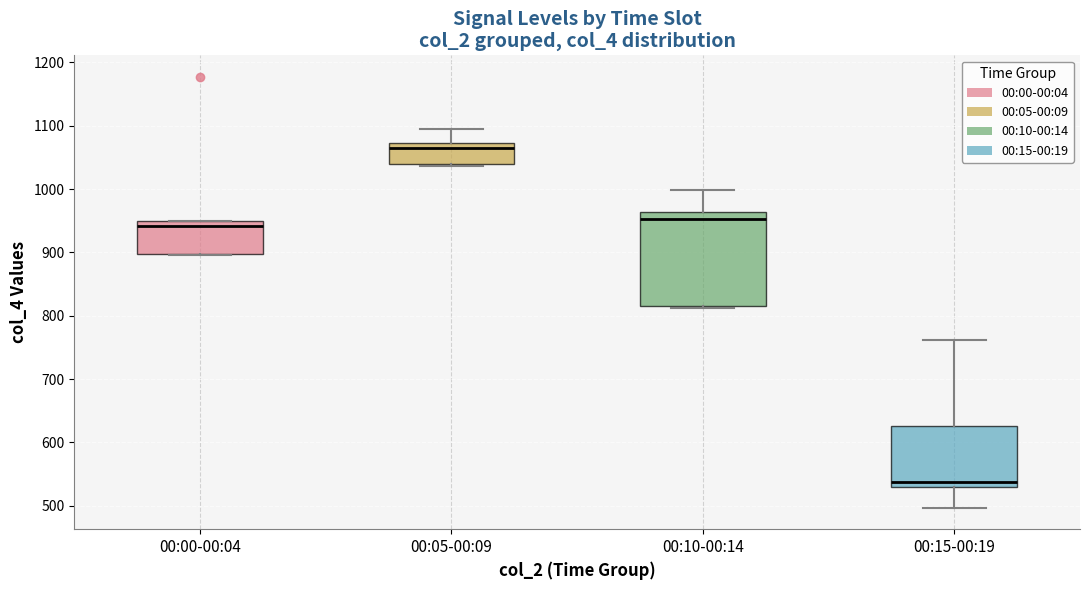

Reading left to right, transcribe this box plot: for each box, give where its median line is, the range the box spans, and where its two whiskers end, as read against the y-axis. The values are not printed on the chart, so give them approximately, as read against the axis.

00:00-00:04: median 940, box 900 to 950, whiskers 900 to 950
00:05-00:09: median 1060, box 1040 to 1070, whiskers 1040 to 1090
00:10-00:14: median 950, box 820 to 960, whiskers 810 to 1000
00:15-00:19: median 540, box 530 to 630, whiskers 500 to 760